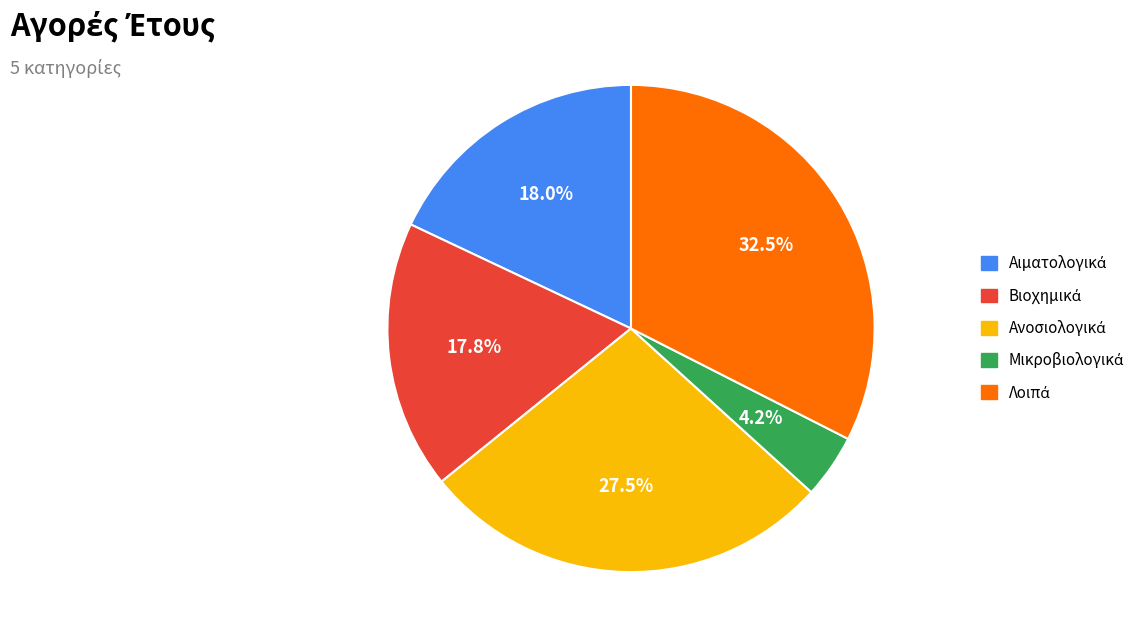

Is there any slice that represents more than half of the pie?

No